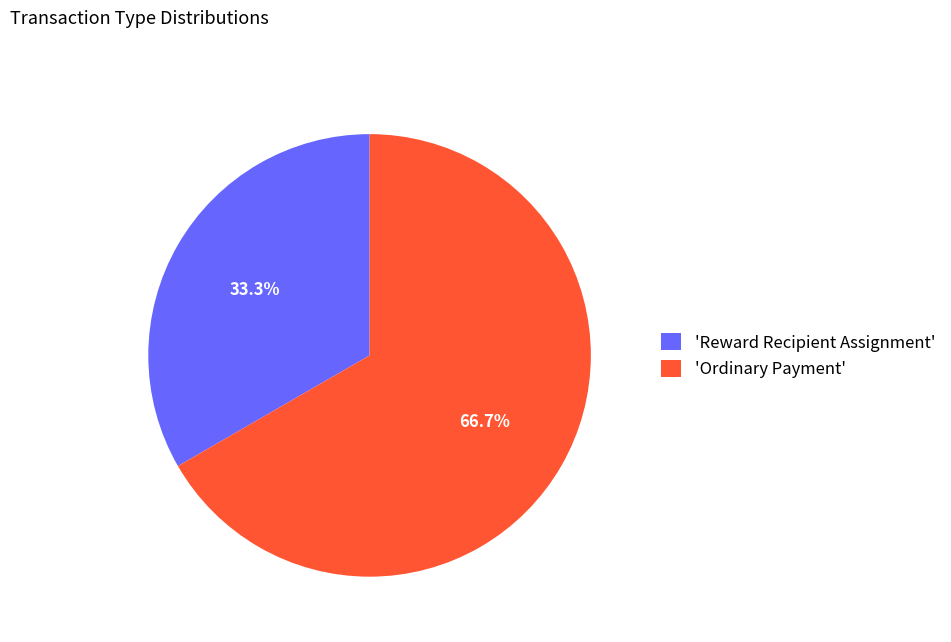

What is the total percentage of 'Ordinary Payment' and 'Reward Recipient Assignment'?

100.0%